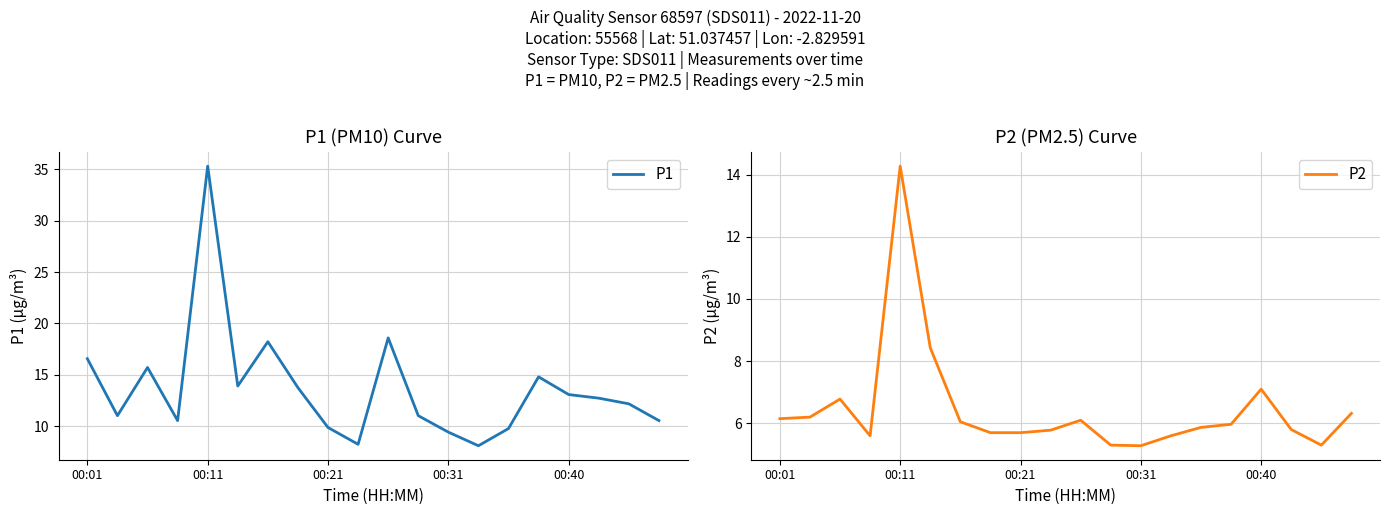

Rank the series at 00:01 from lowest to highest value.

P2, P1